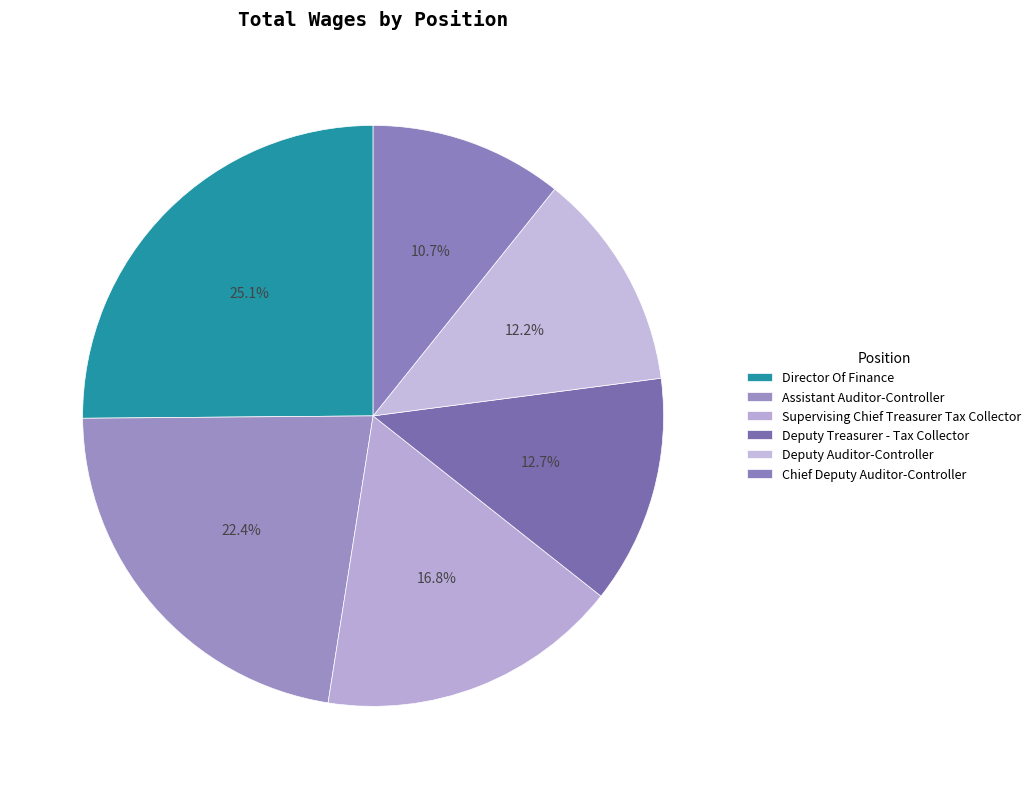

To the nearest percent, what is the combined percentage of Director Of Finance and Supervising Chief Treasurer Tax Collector?

42%